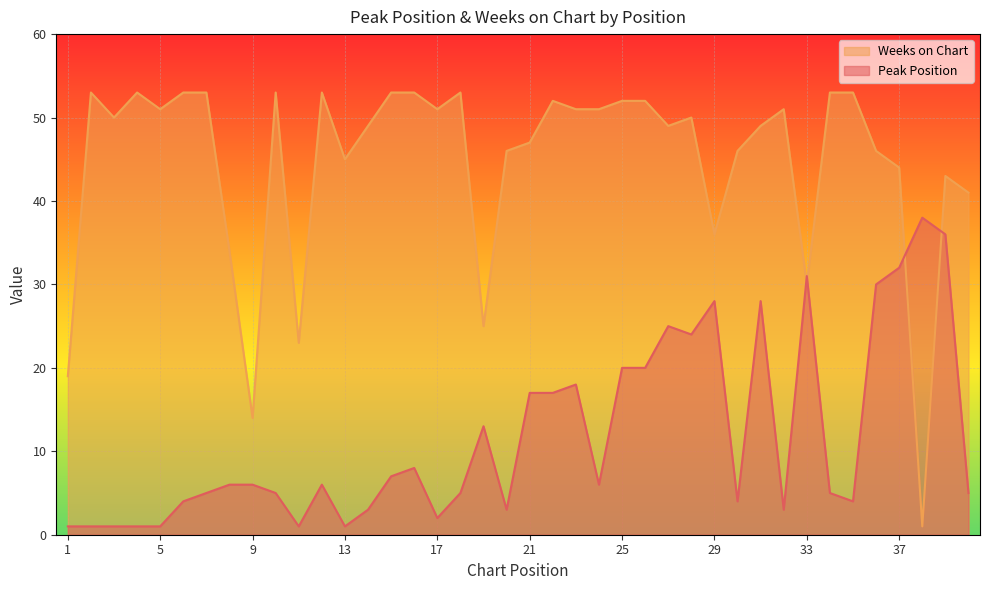

What is the average value of the Peak Position series?

12